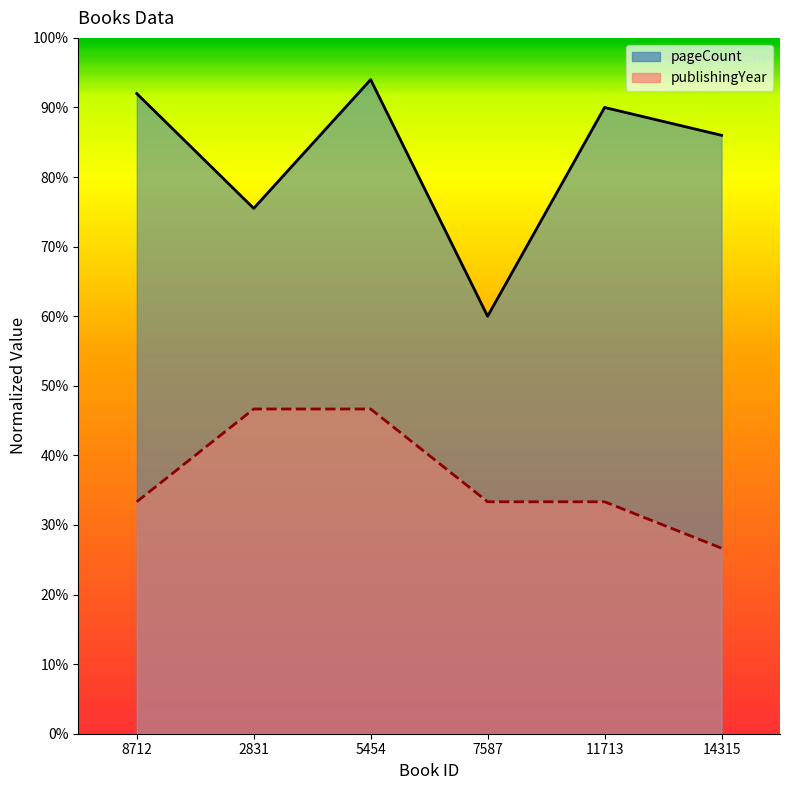

Which label corresponds to the smallest value in the chart?

14315